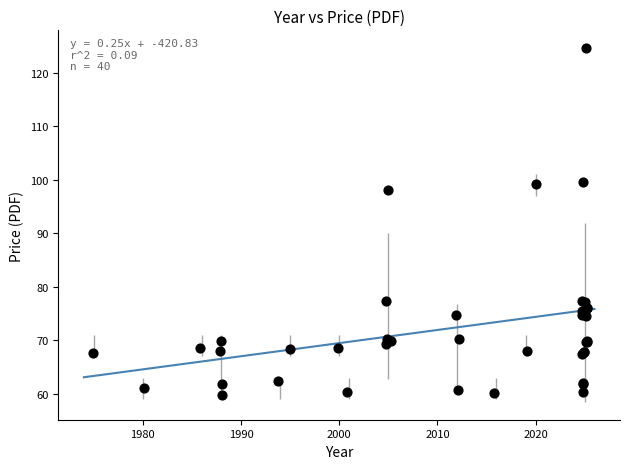

What Y value in the scatter plot is closest to 92?

98.1